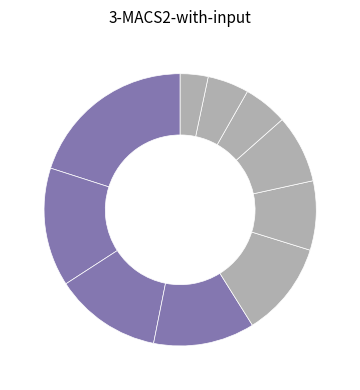

How many segments does this pie chart have?

10